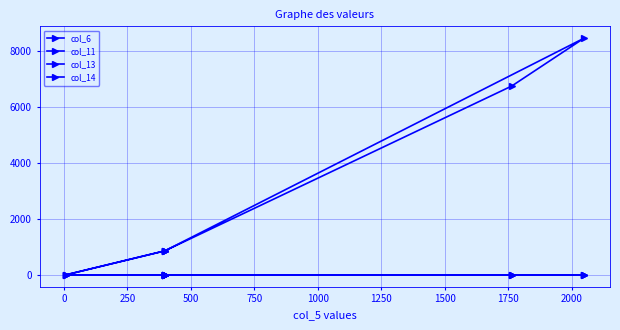

The col_14 series shows 1 at 1250. True or false?

False